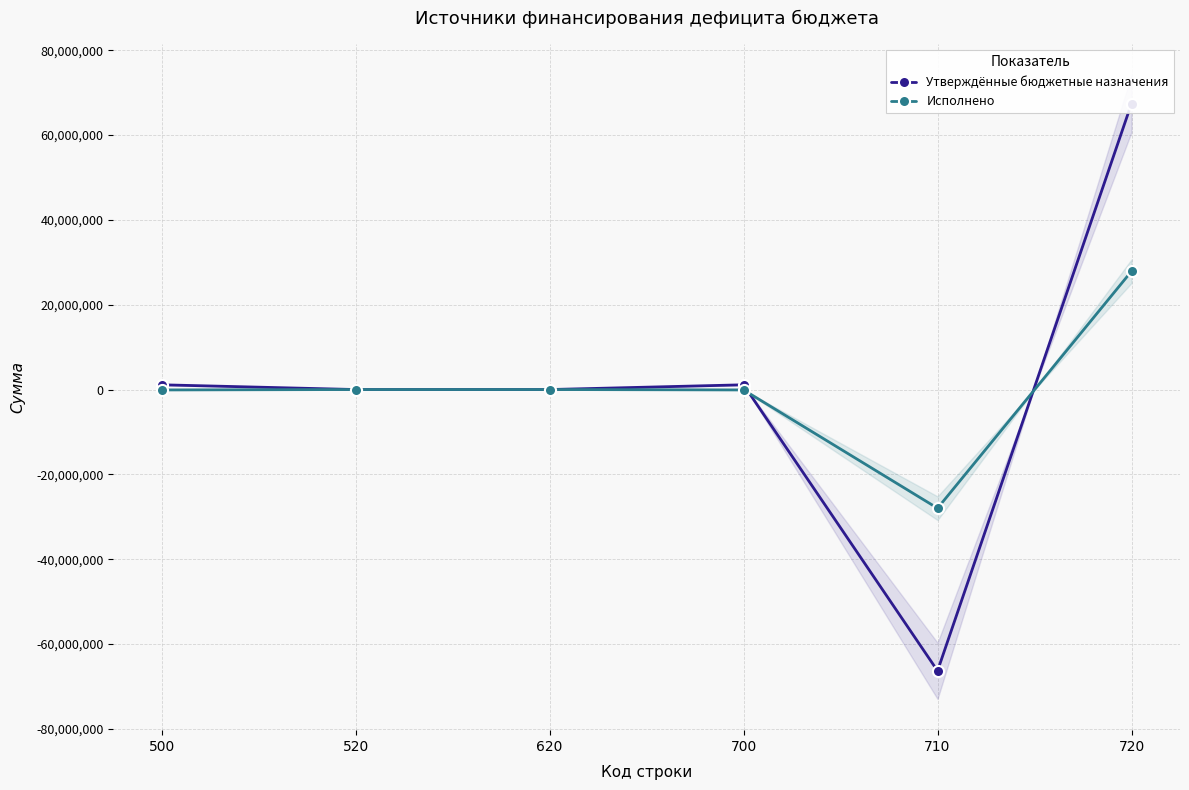

What is the average value of the Исполнено series?

-46274.1